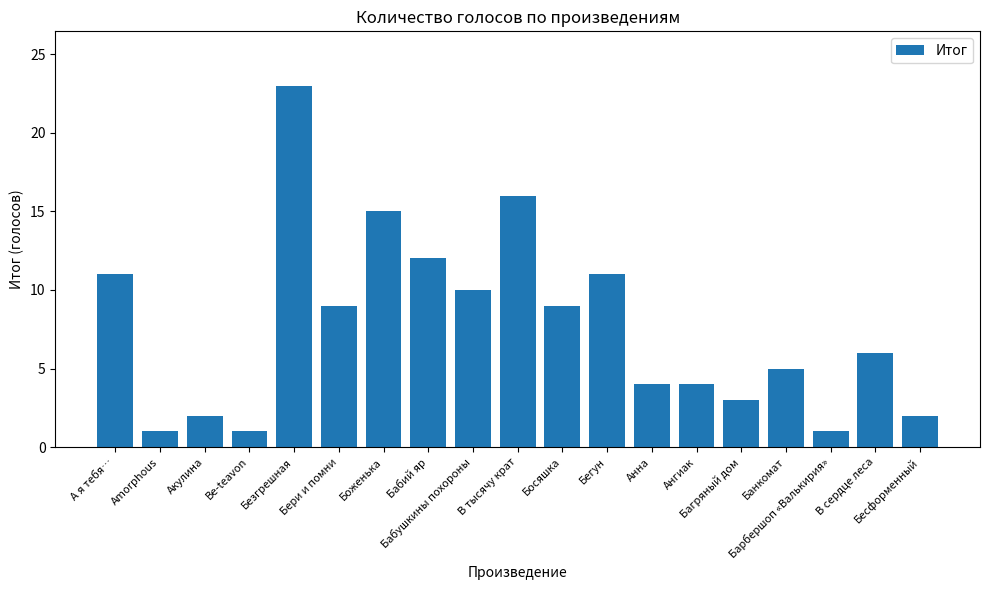

How many series are shown in this chart?

1